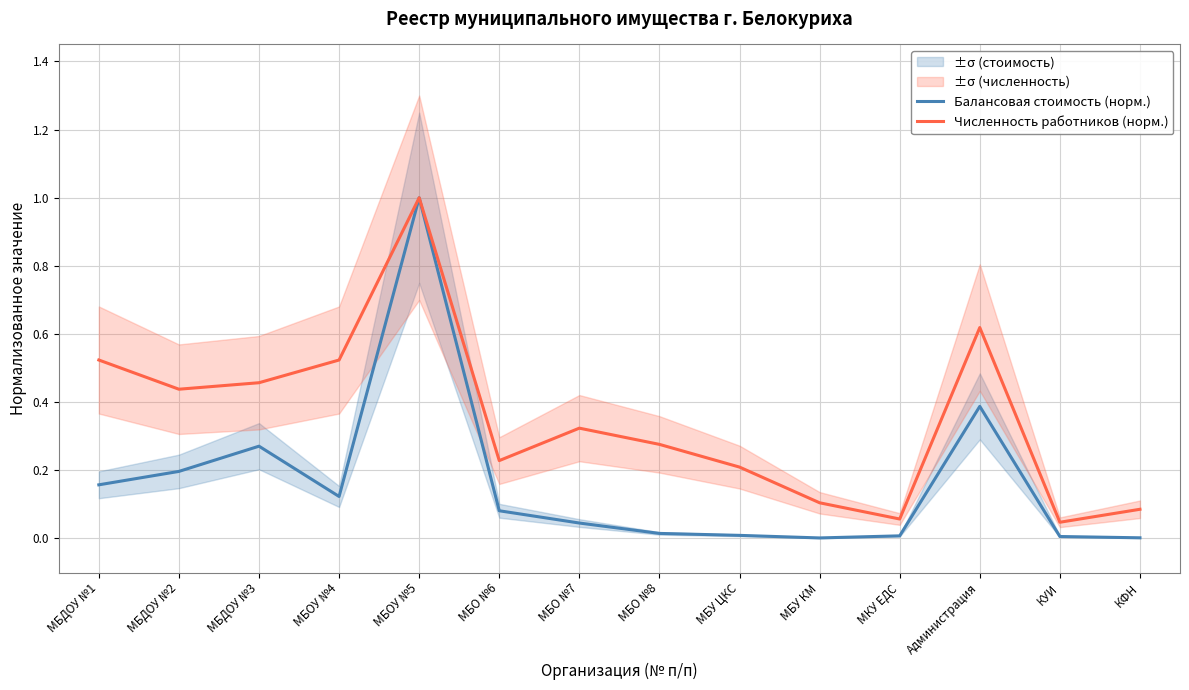

Reading left to right, extract all data points from this chart.

Балансовая стоимость (норм.): МБДОУ №1=0.2	МБДОУ №2=0.2	МБДОУ №3=0.3	МБОУ №4=0.1	МБОУ №5=1.0	МБО №6=0.1	МБО №7=0.0	МБО №8=0.0	МБУ ЦКС=0.0	МБУ КМ=0.0	МКУ ЕДС=0.0	Администрация=0.4	КУИ=0.0	КФН=0.0
Численность работников (норм.): МБДОУ №1=0.5	МБДОУ №2=0.4	МБДОУ №3=0.5	МБОУ №4=0.5	МБОУ №5=1.0	МБО №6=0.2	МБО №7=0.3	МБО №8=0.3	МБУ ЦКС=0.2	МБУ КМ=0.1	МКУ ЕДС=0.1	Администрация=0.6	КУИ=0.0	КФН=0.1